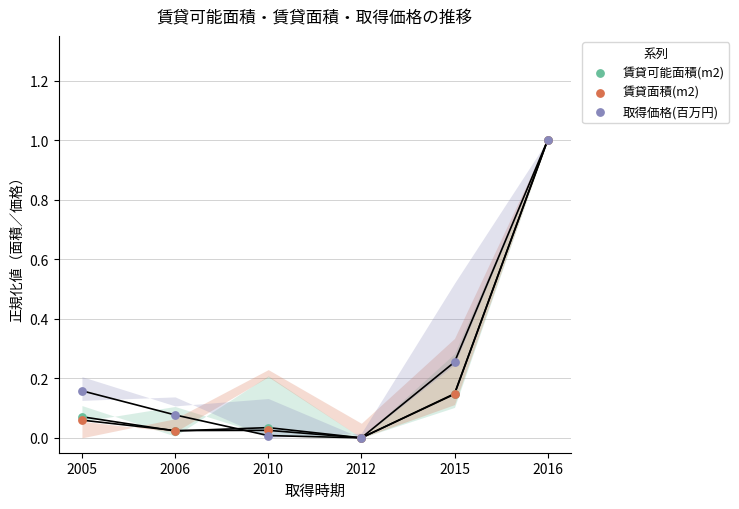

What are all the series names shown in the legend?

賃貸可能面積(m2), 賃貸面積(m2), 取得価格(百万円)